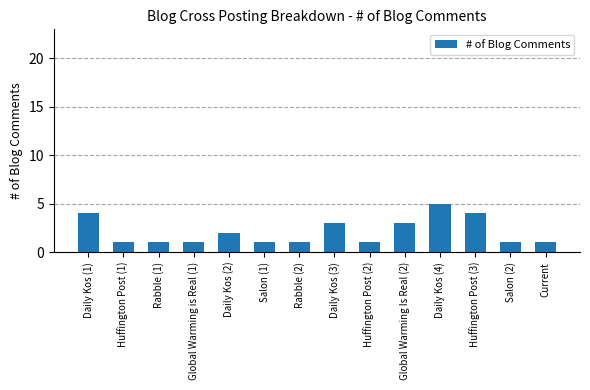

At which category does the chart reach its peak across all series?

Daily Kos (4)